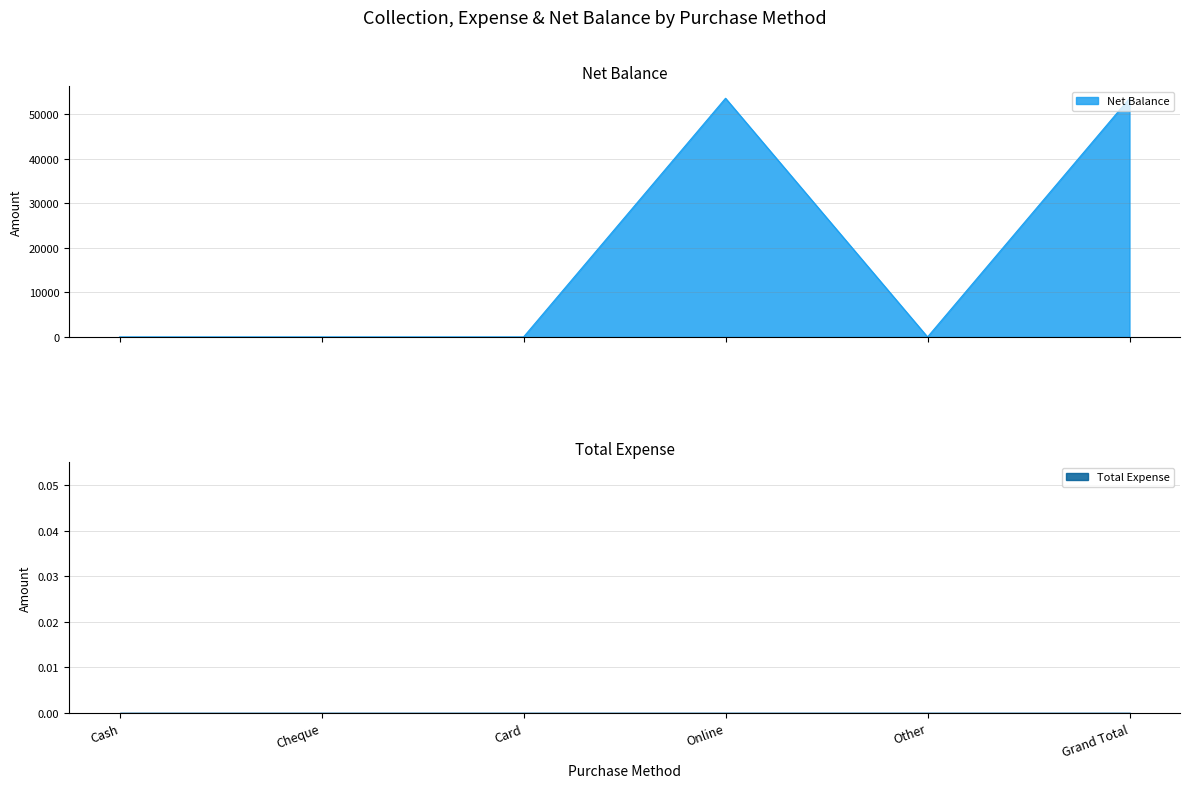

List the labels in order of value, largest first.

Online, Grand Total, Cash, Cheque, Card, Other